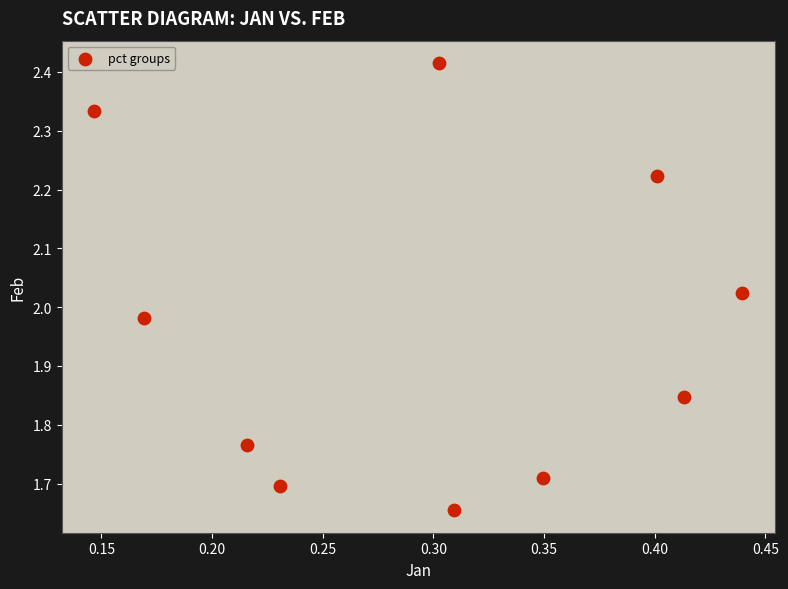

What is the range of X values (max minus min)?

0.3